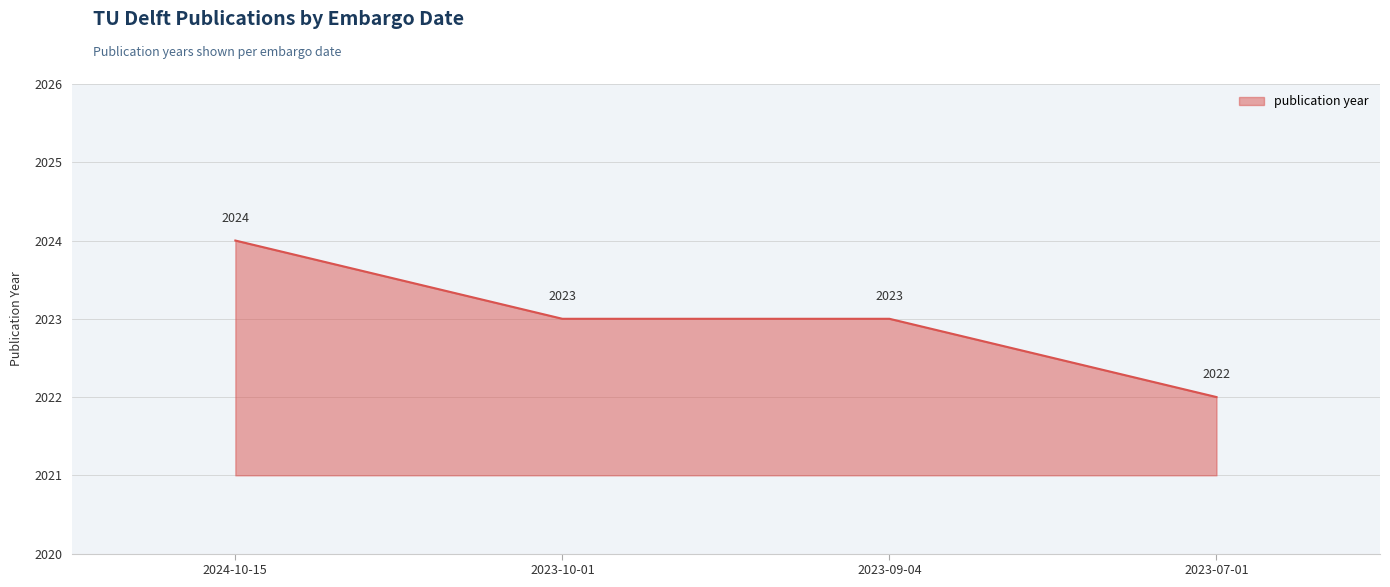

At which category does the chart reach its peak across all series?

2024-10-15